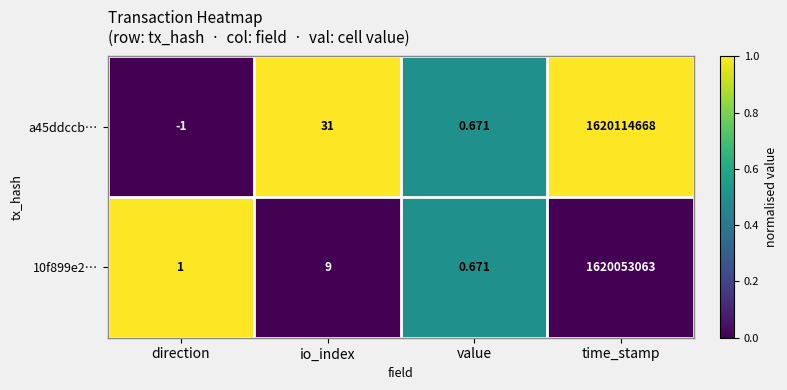

What is the difference between the highest and lowest values at io_index?

22.0